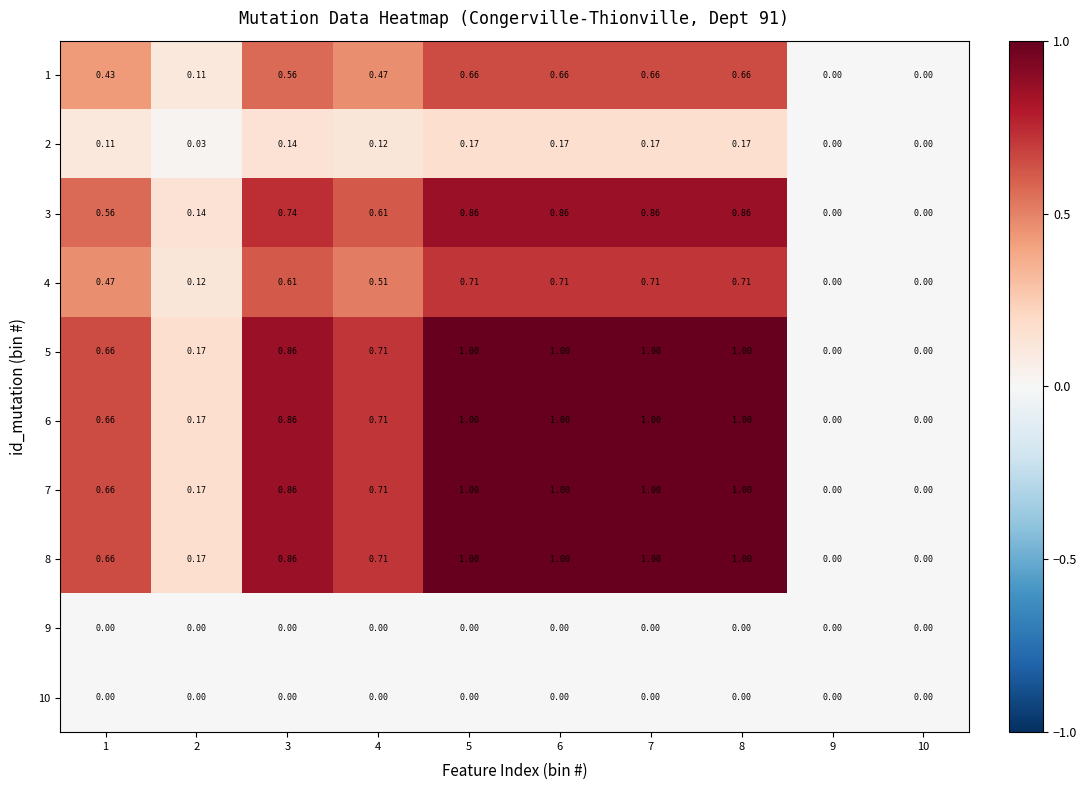

What is the spread (max minus min) of values at 6?

1.0